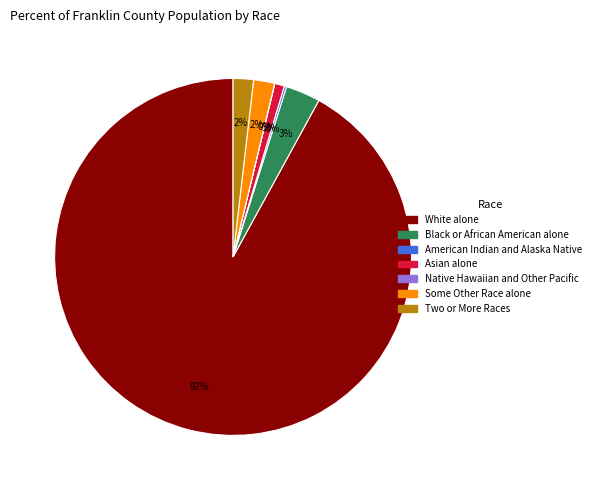

Is there any slice that represents more than half of the pie?

Yes